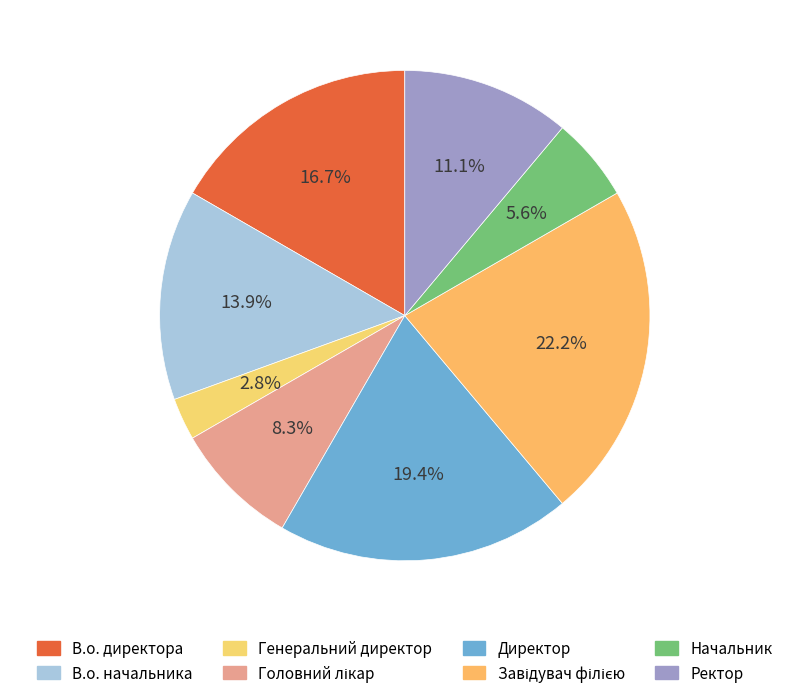

Combined, do Директор and Головний лікар account for over 50%?

No